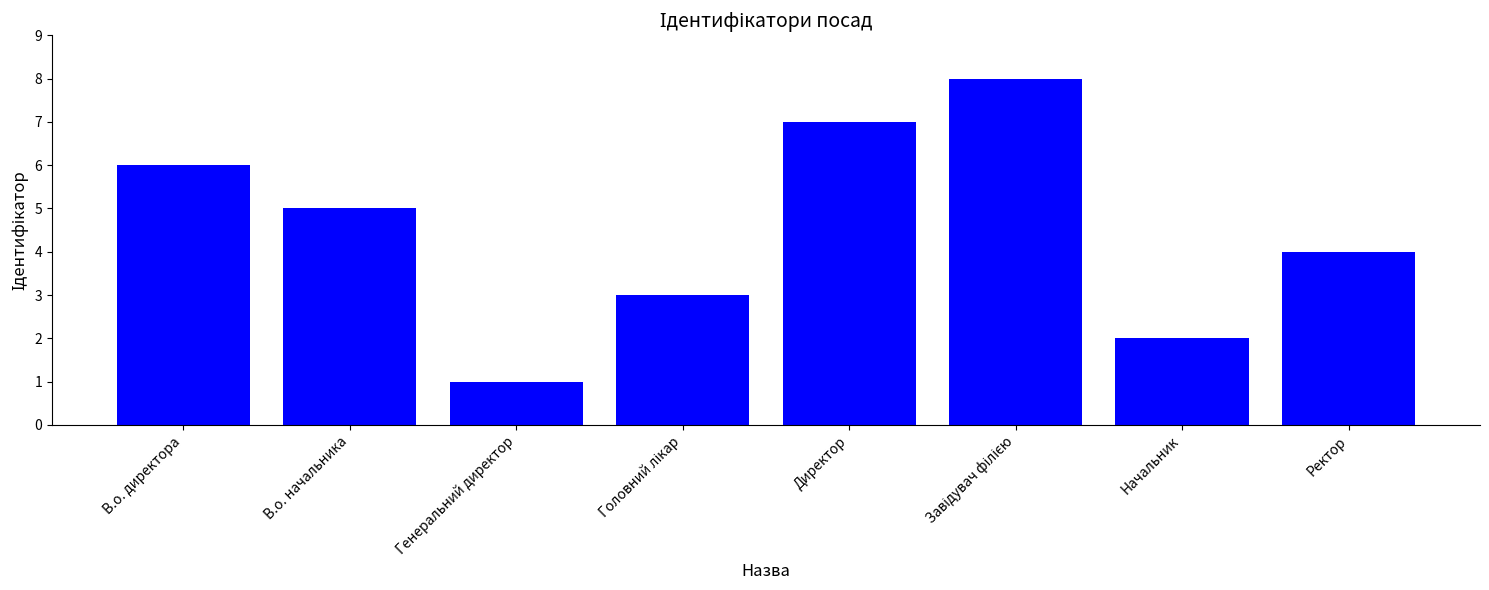

Between В.о. директора and Начальник, which is larger?

В.о. директора